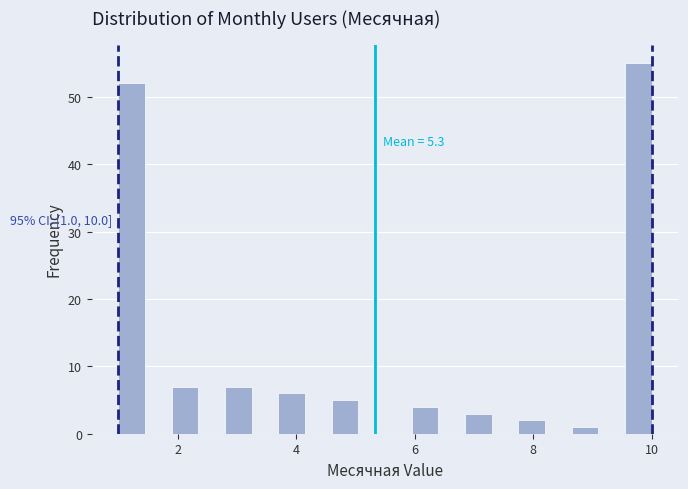

Read against the x-axis, roughly where is the centre of the tallest bar?

9.8